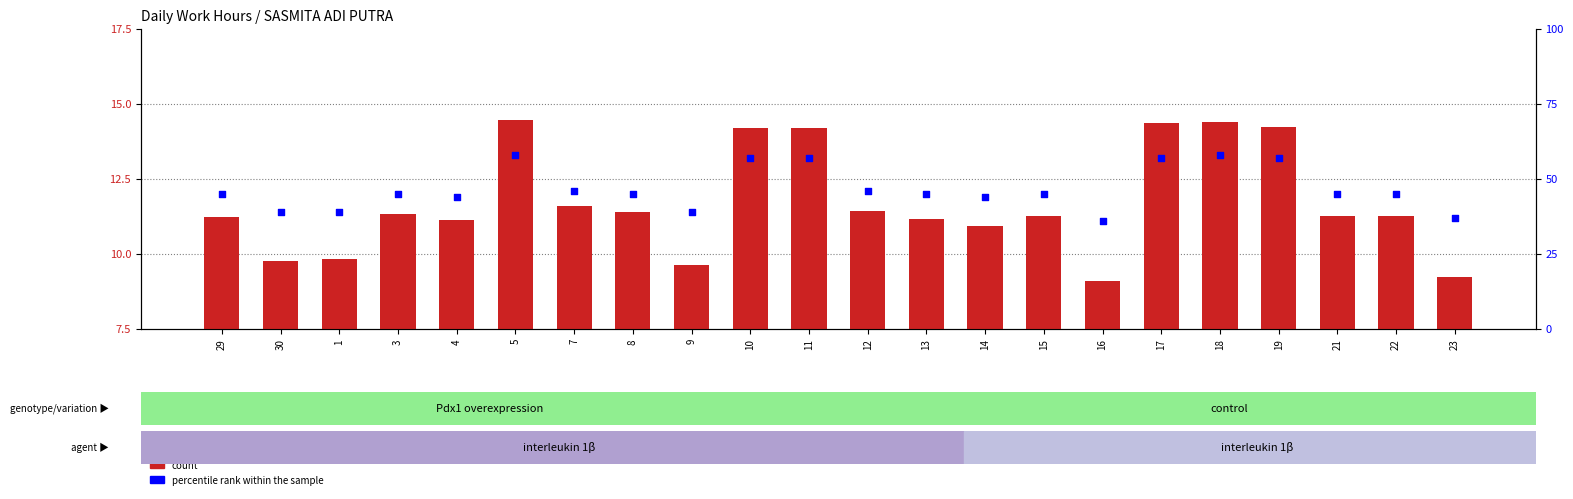

Which series has the largest total across all categories?

percentile rank within the sample